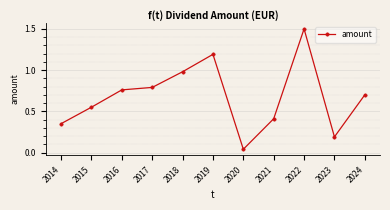

How many series are shown in this chart?

1